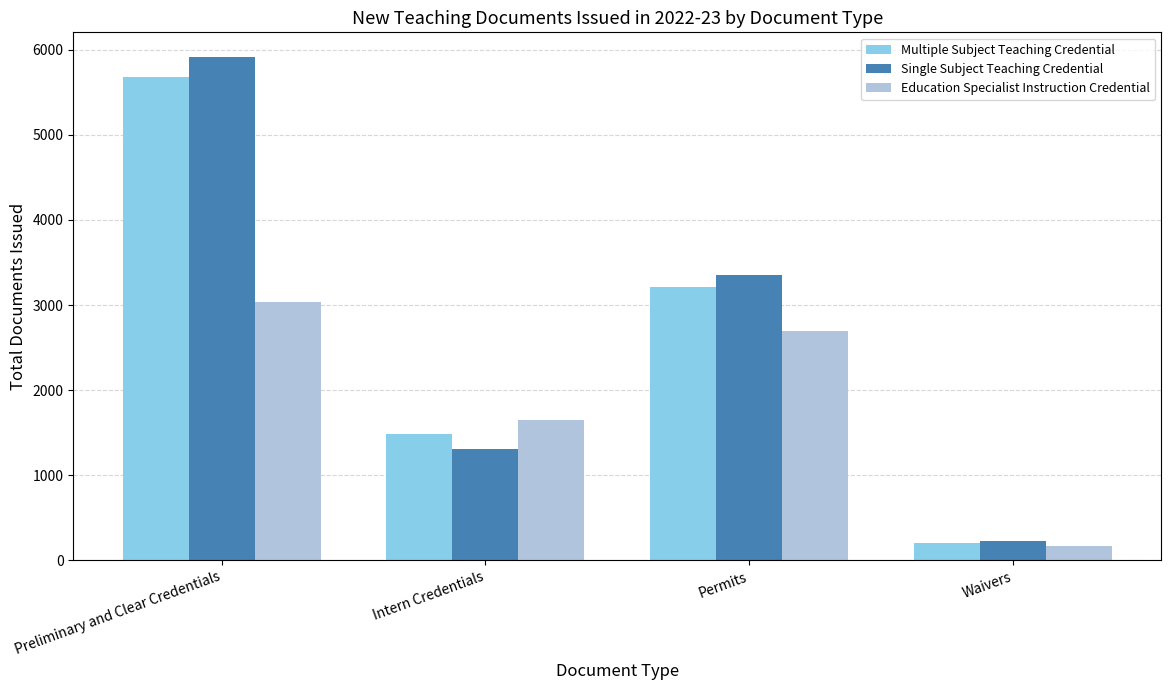

How many groups of bars are there?

4